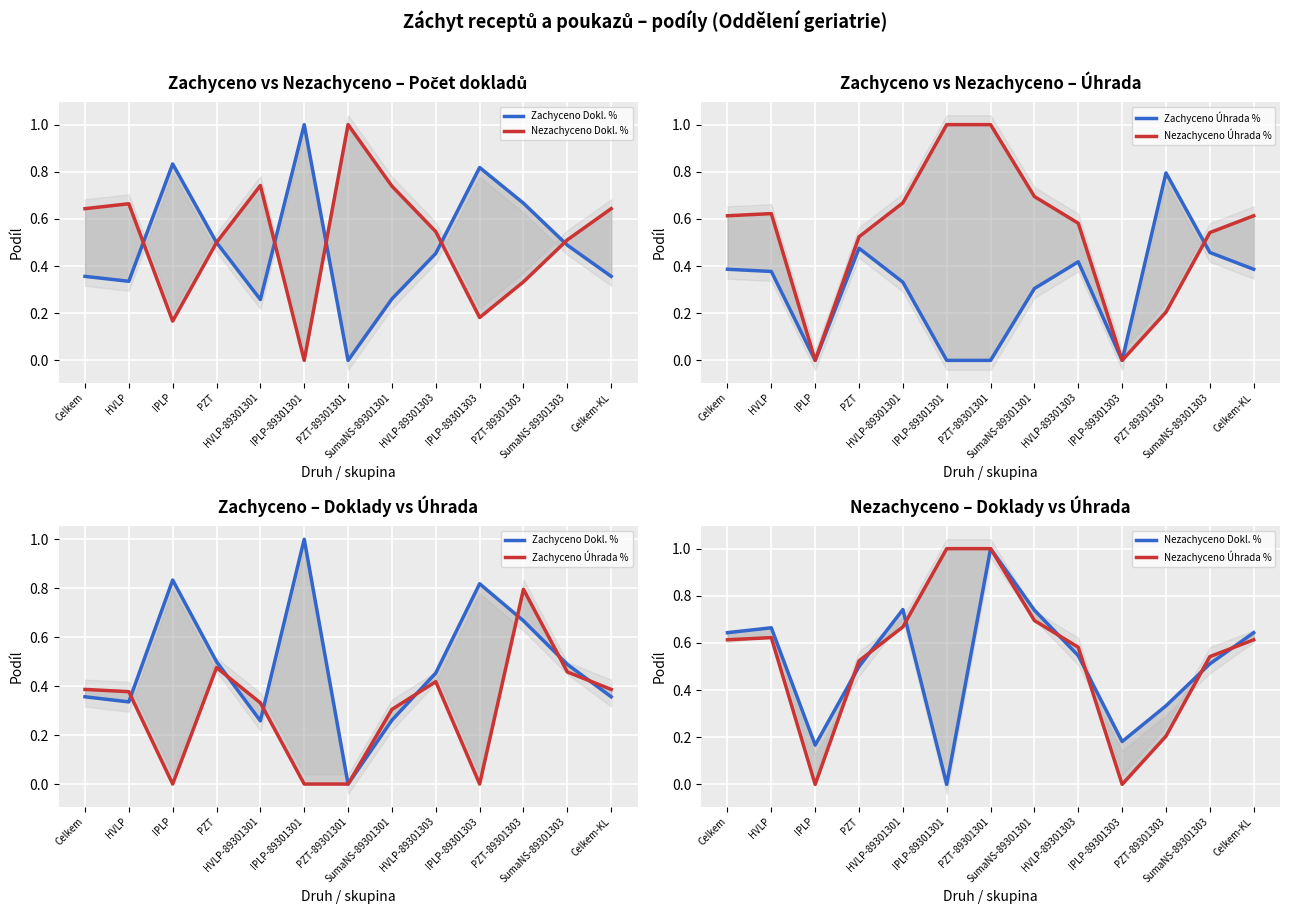

Which series has the largest total across all categories?

Nezachyceno Úhrada %